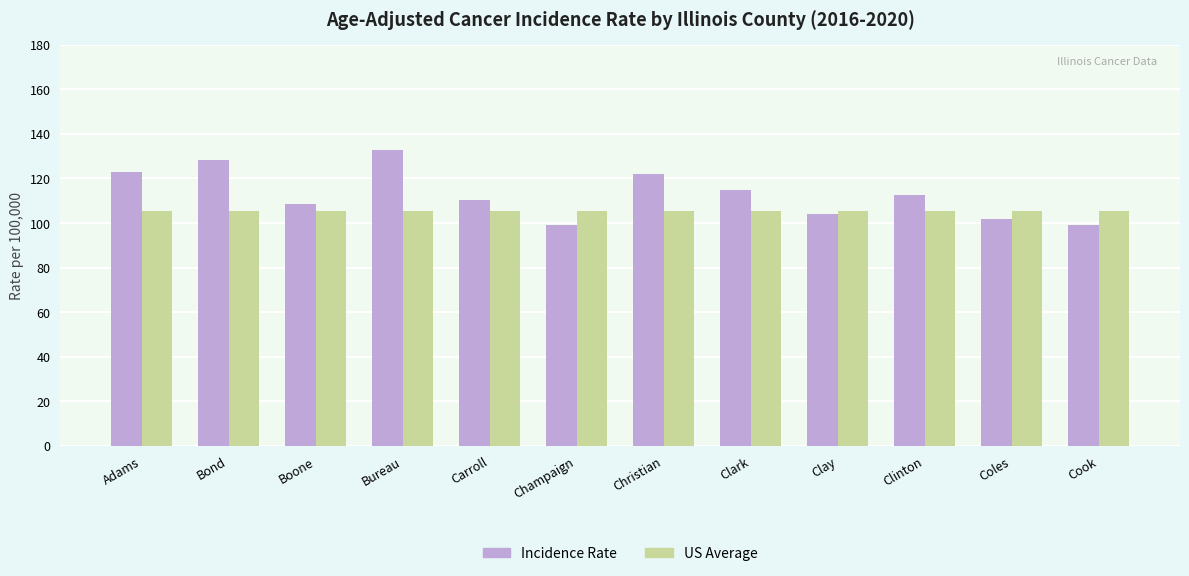

True or false: US Average has a value of 146.9 at Clay.

False